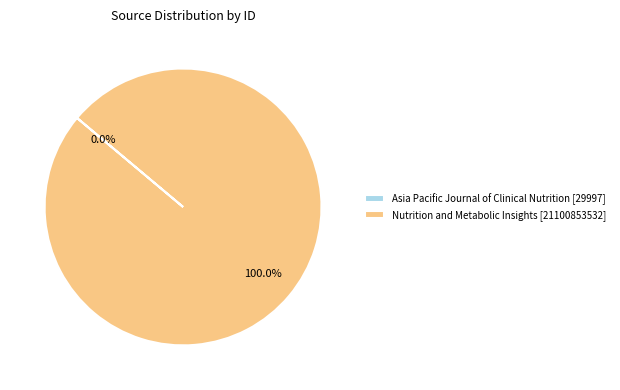

Is there any slice that represents more than half of the pie?

Yes